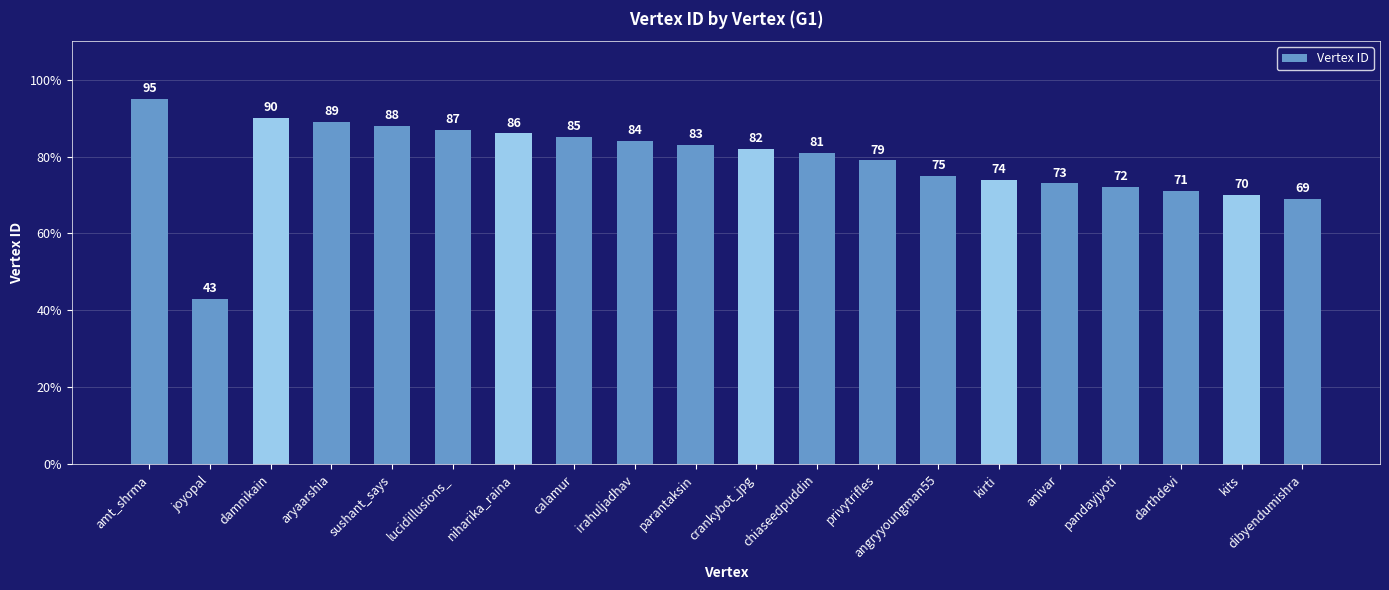

What is the difference between the maximum and minimum values?

52